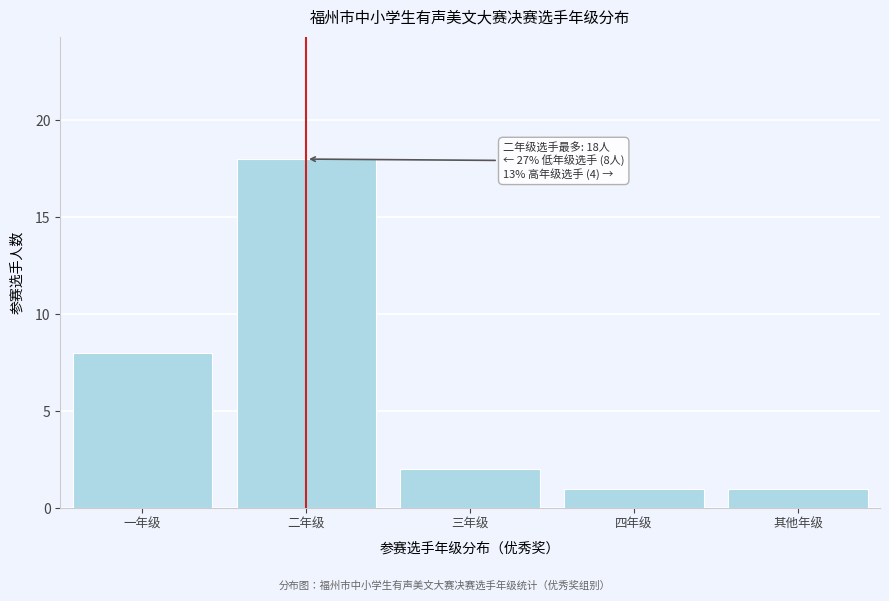

Reading right to left, what are all the values shown in this chart?

其他年级=1	四年级=1	三年级=2	二年级=18	一年级=8